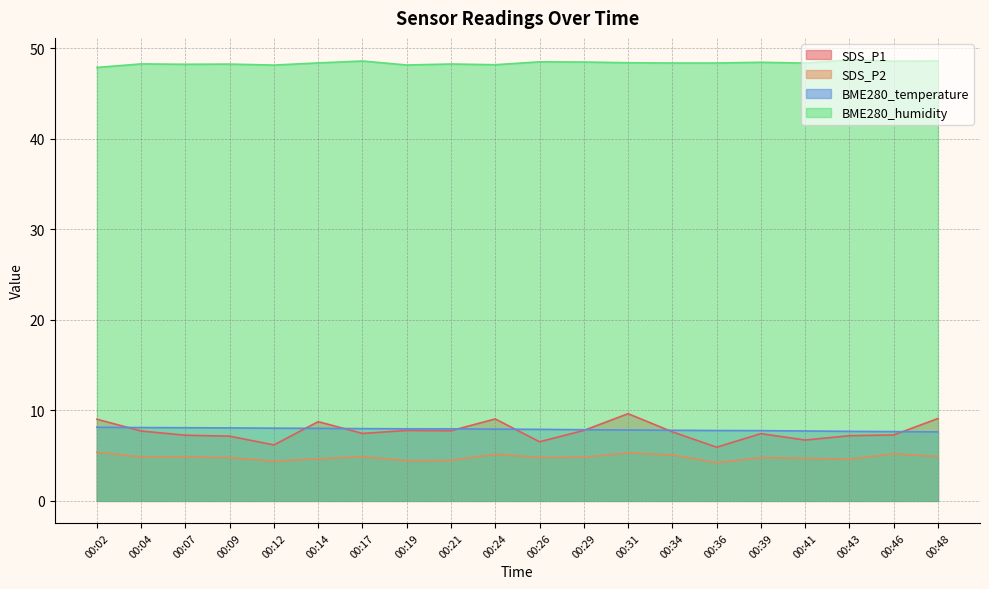

Which series has the widest spread of values?

SDS_P1